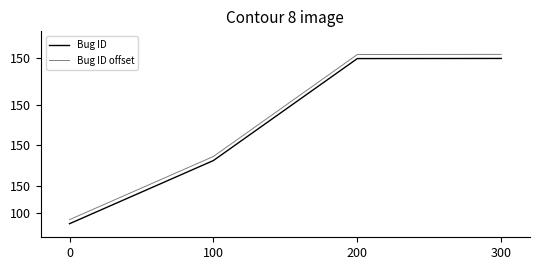

What is the difference between the second highest and second lowest values in the Bug ID offset series?

752